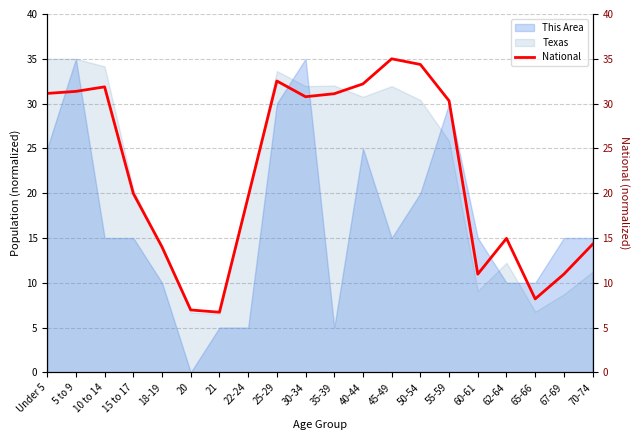

Rank the categories by value from highest to lowest.

45-49, 50-54, 25-29, 40-44, 10 to 14, 5 to 9, Under 5, 35-39, 30-34, 55-59, 15 to 17, 22-24, 62-64, 70-74, 18-19, 67-69, 60-61, 65-66, 20, 21